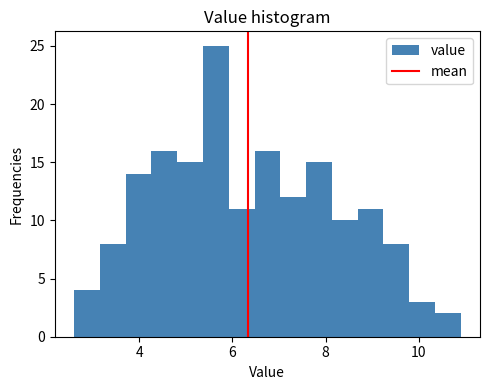

Read against the x-axis, roughly where is the centre of the tallest bar?

5.6